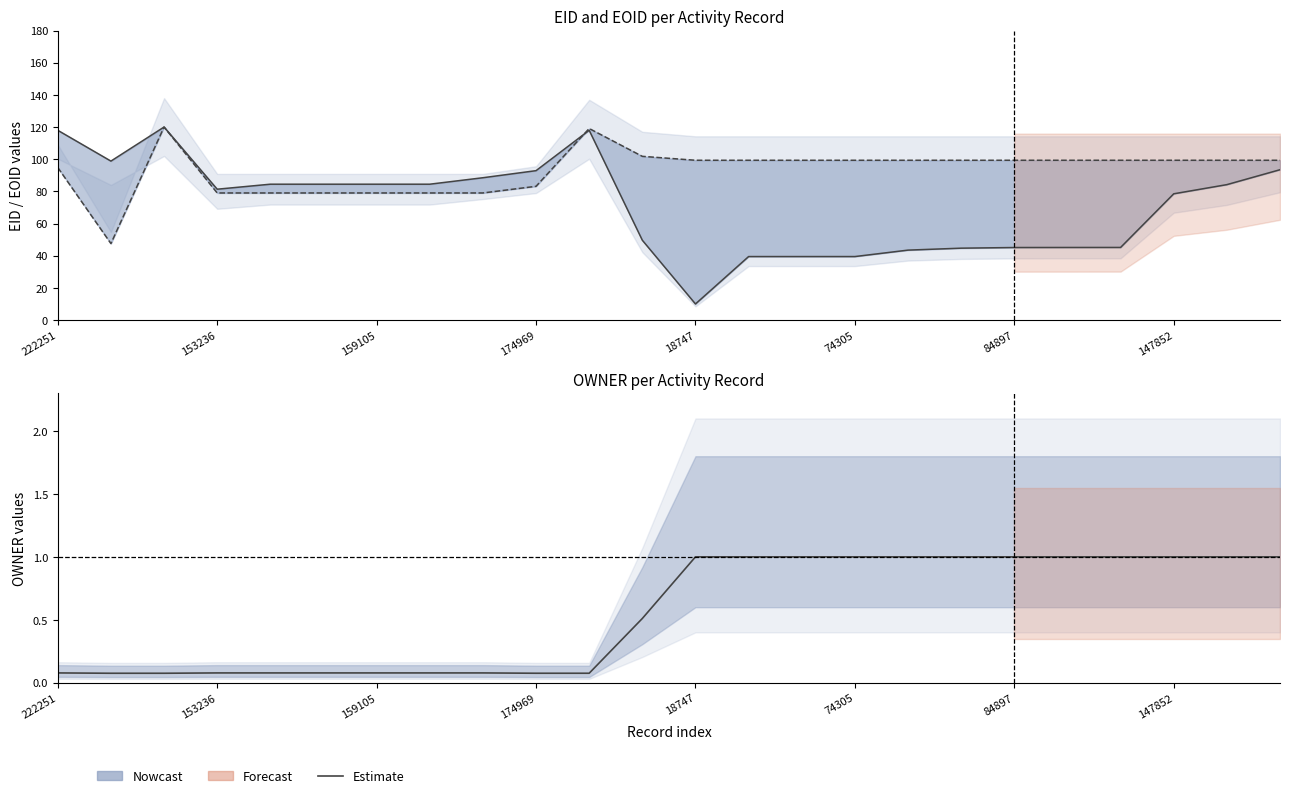

Is this an area chart (filled region under the line)?

No